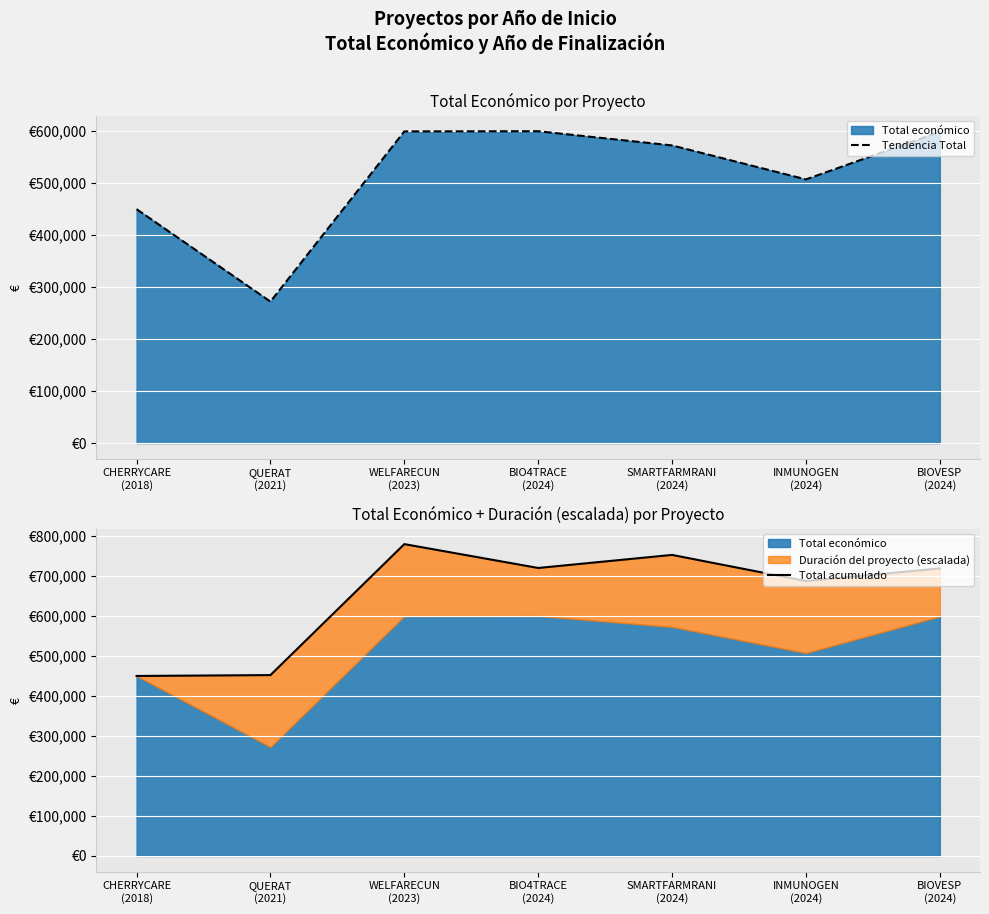

True or false: Total acumulado and Tendencia Total cross at least once.

False